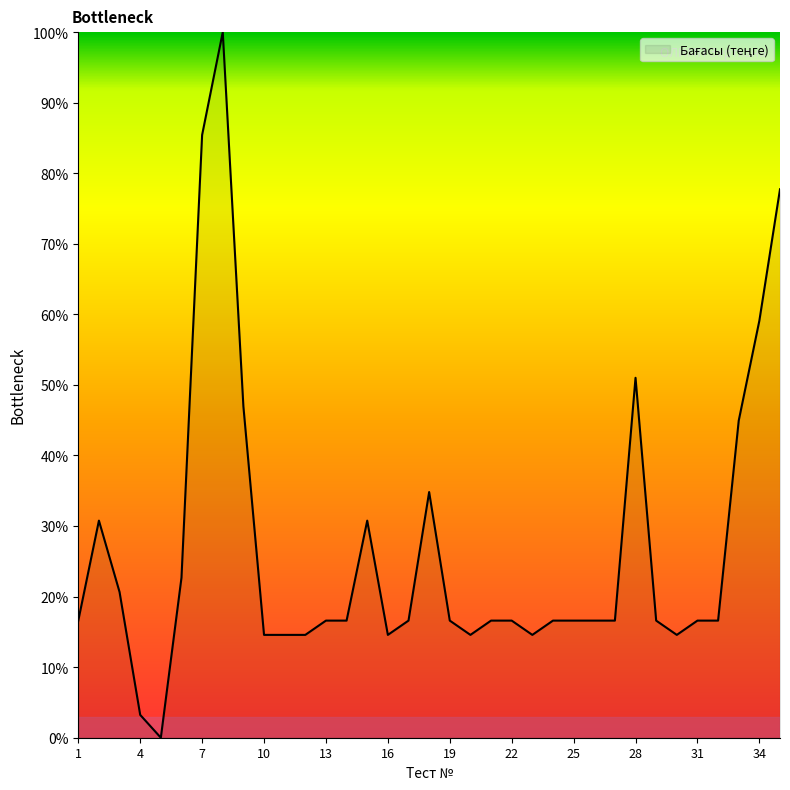

What is the greatest value displayed?

100.0